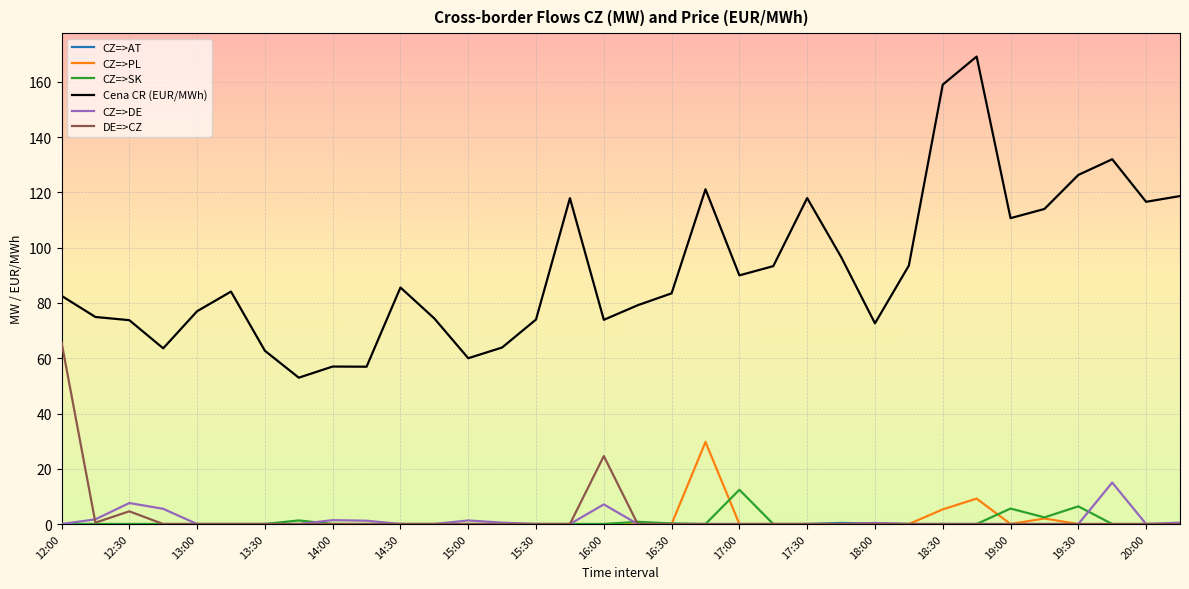

True or false: CZ=>DE and Cena CR (EUR/MWh) intersect in this chart.

False